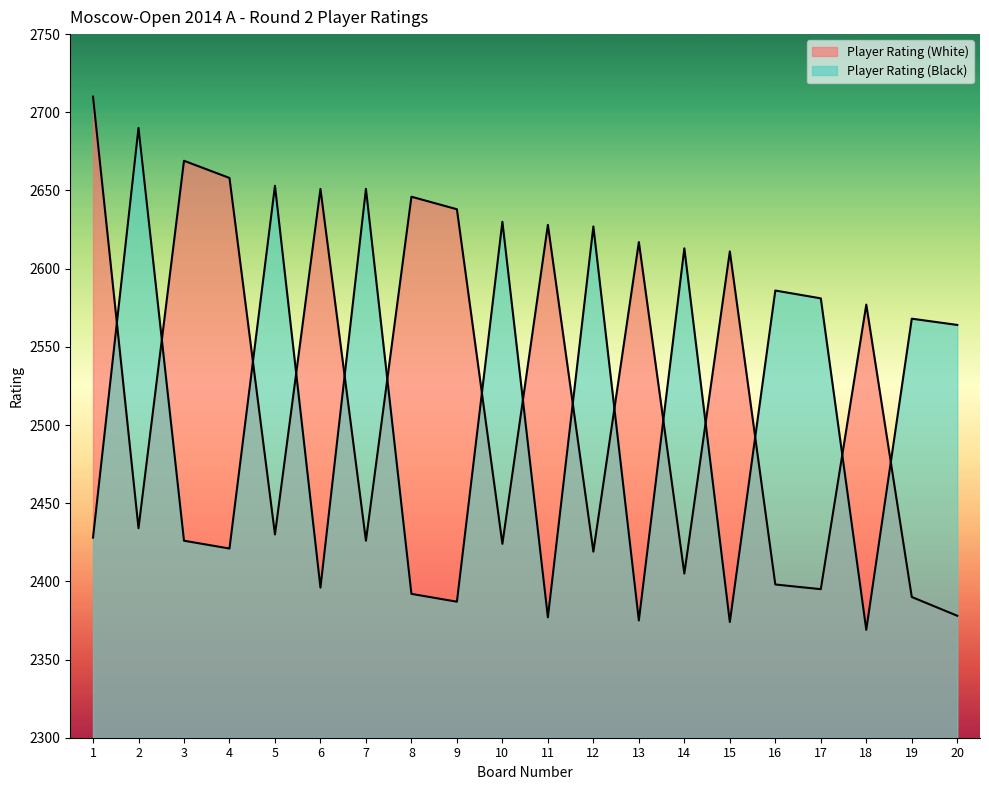

What is the difference between the maximum and second lowest values in the Player Rating (White) series?

320